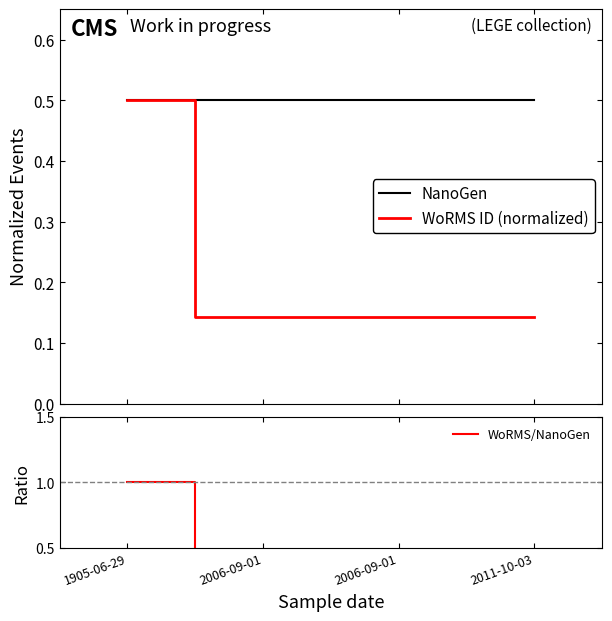

Rank the series by their maximum value, from lowest to highest.

NanoGen, WoRMS ID (normalized), WoRMS/NanoGen